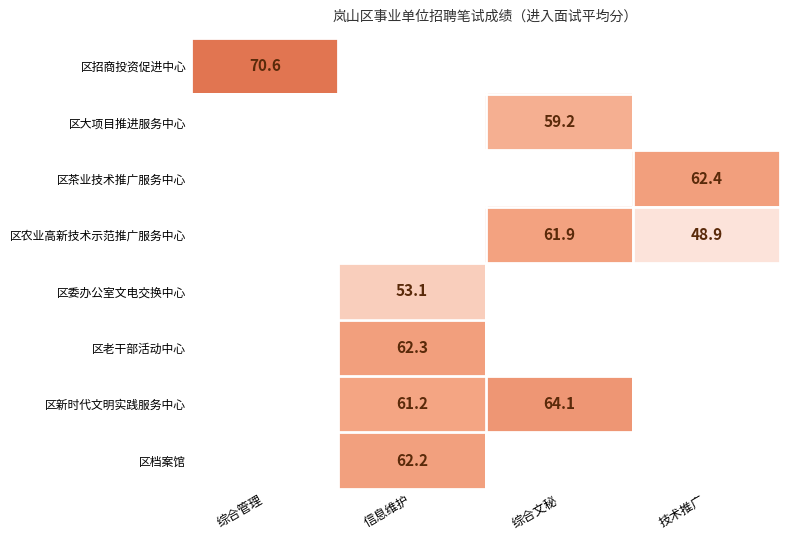

The 区委办公室文电交换中心 series shows 53.1 at 信息维护. True or false?

True